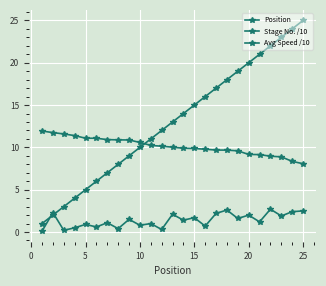

Reading right to left, list all the values displayed in this chart.

Position: 25.0	24.0	23.0	22.0	21.0	20.0	19.0	18.0	17.0	16.0	15.0	14.0	13.0	12.0	11.0	10.0	9.0	8.0	7.0	6.0	5.0	4.0	3.0	2.0	1.0
Stage No. /10: 2.5	2.4	1.9	2.7	1.2	2.0	1.6	2.6	2.2	0.7	1.7	1.4	2.1	0.3	1.0	0.8	1.5	0.4	1.1	0.6	0.9	0.5	0.2	2.3	0.1
Avg Speed /10: 8.1	8.3	8.9	9.0	9.1	9.2	9.6	9.7	9.7	9.8	9.9	9.9	10.0	10.1	10.2	10.6	10.9	10.9	10.9	11.1	11.1	11.4	11.6	11.8	11.9